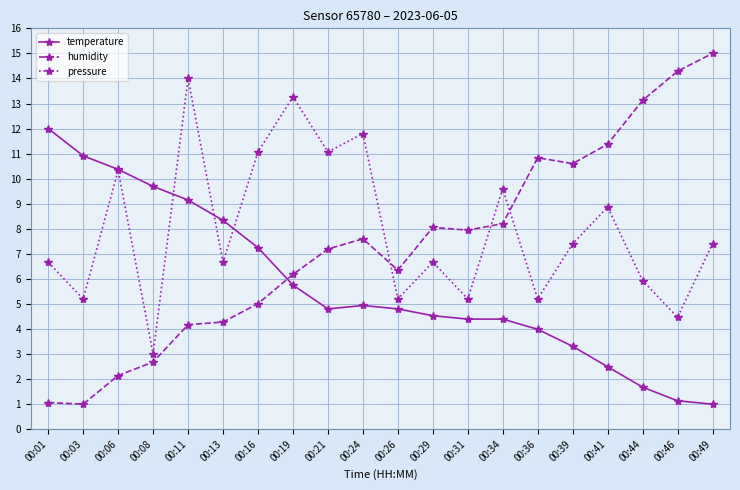

Is it true that pressure equals 12.8 at 00:49?

False